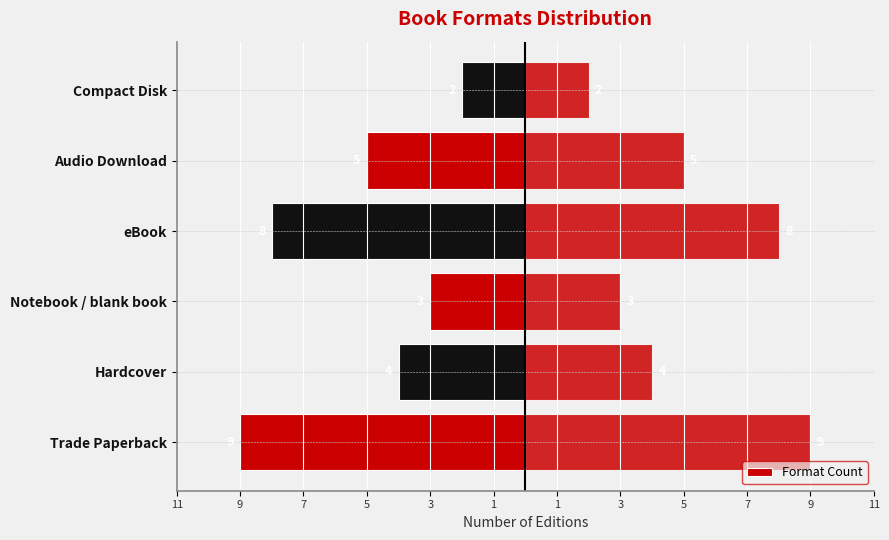

Does the chart contain any negative values?

Yes